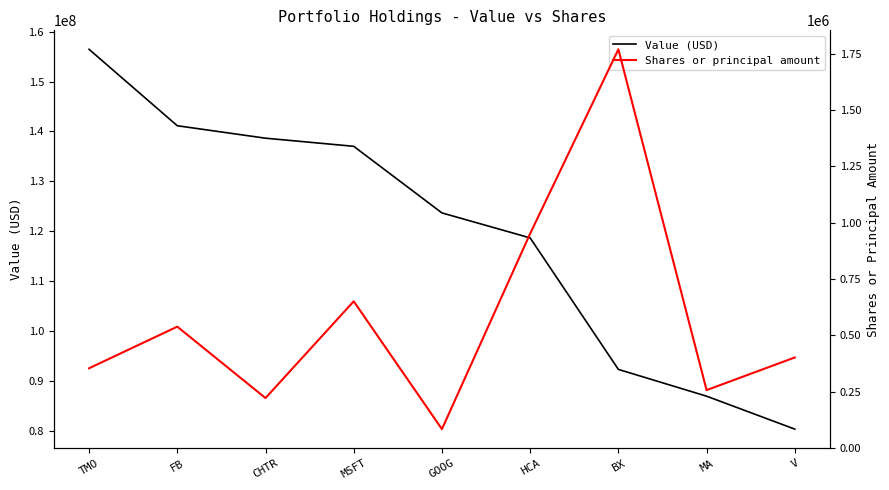

Read the Shares or principal amount value at V, to the nearest 100.

402300